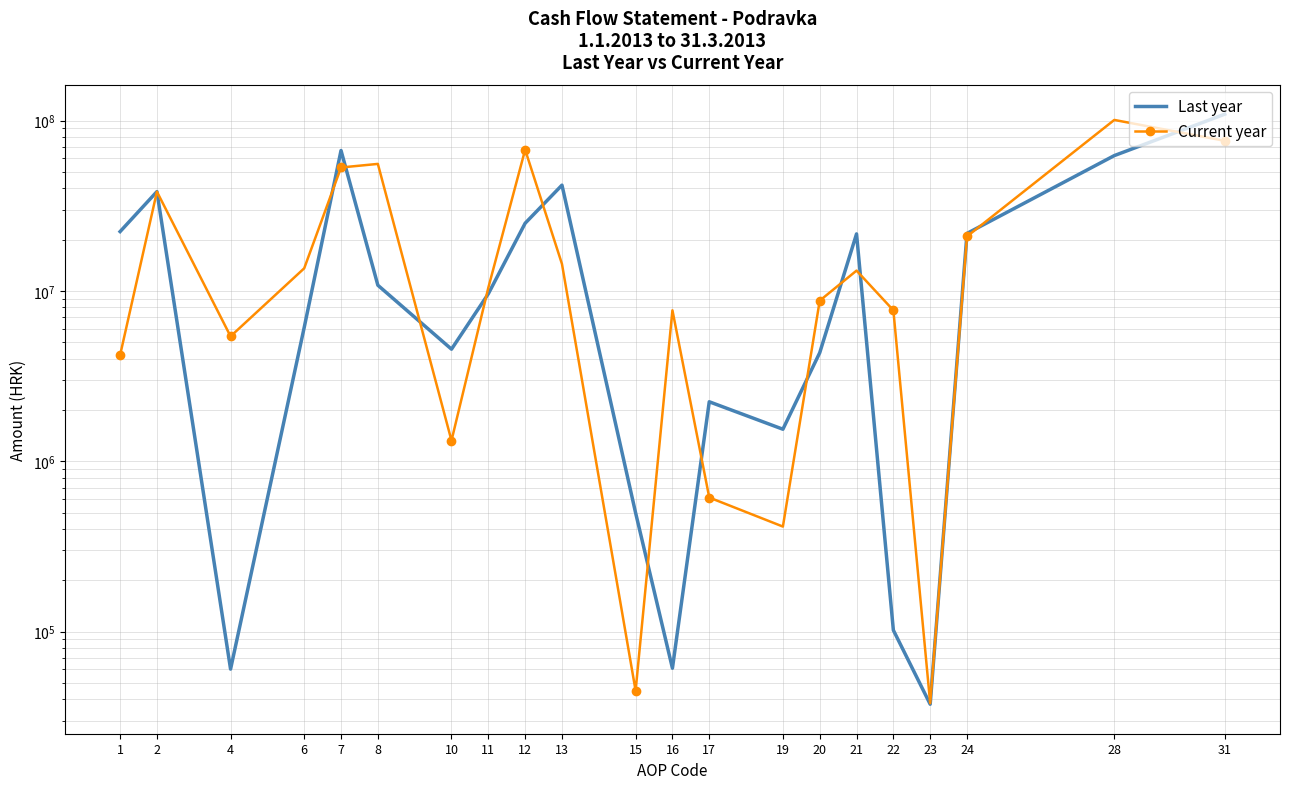

What is the value of the Last year point at the 19th from the left?

21777629.0